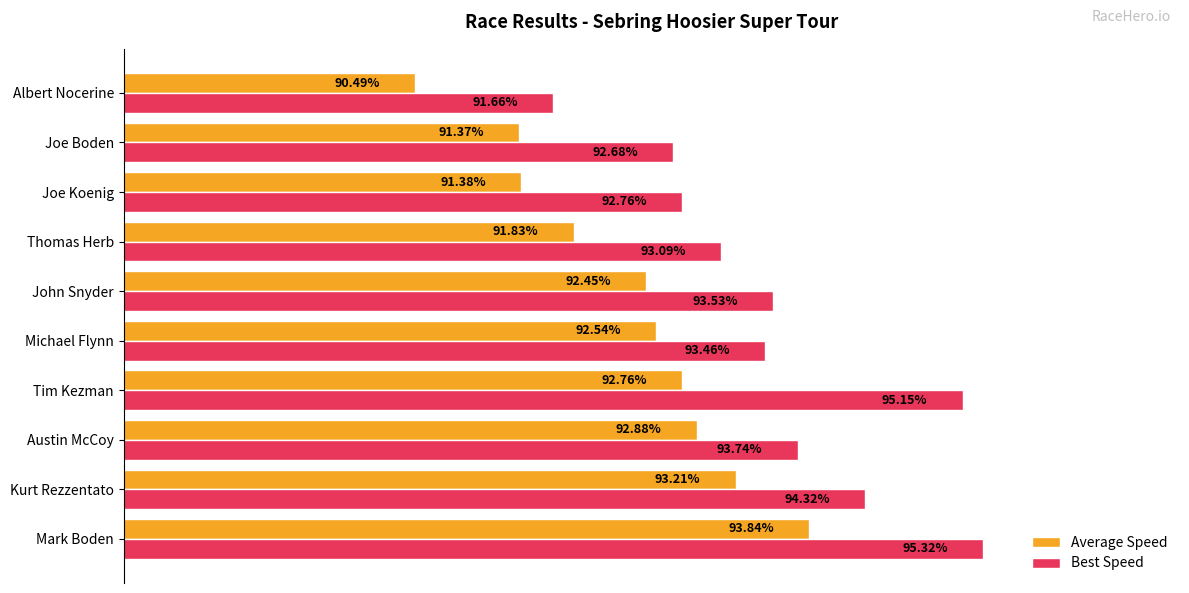

Which series has the widest spread of values?

Best Speed